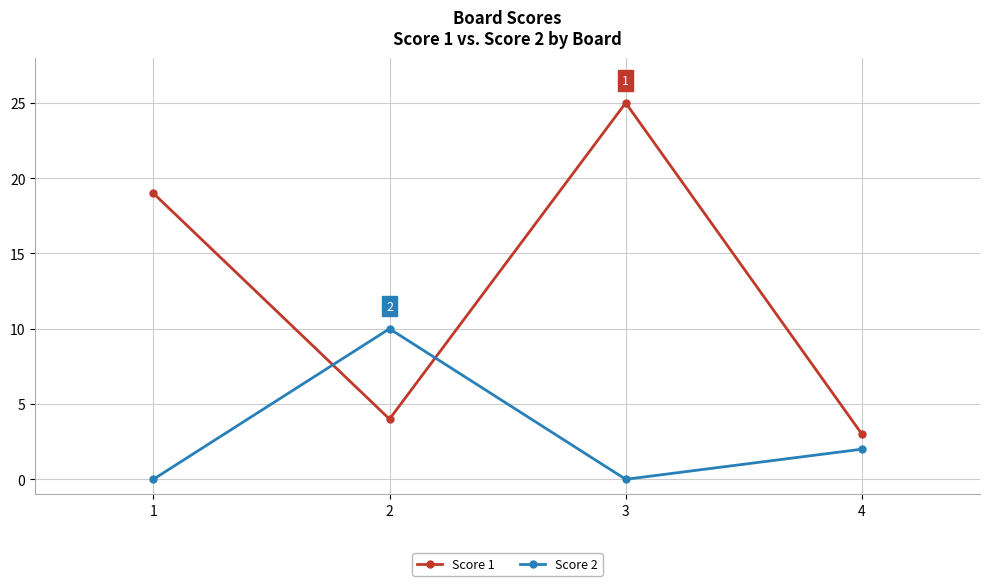

What is the sum of the Score 1 values at 3 and 2?

29